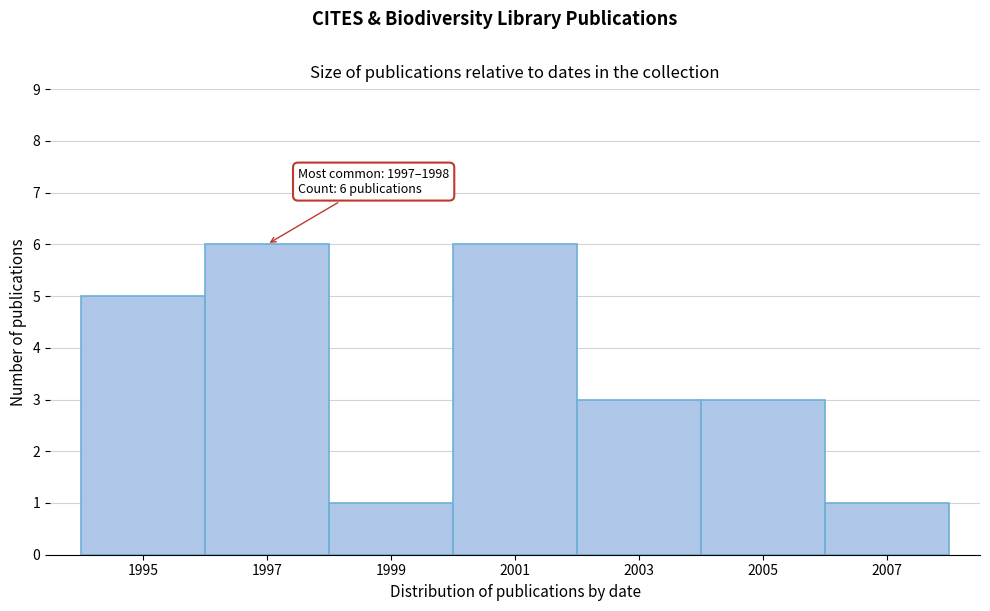

Reading left to right, what are all the values shown in this chart?

5	6	1	6	3	3	1